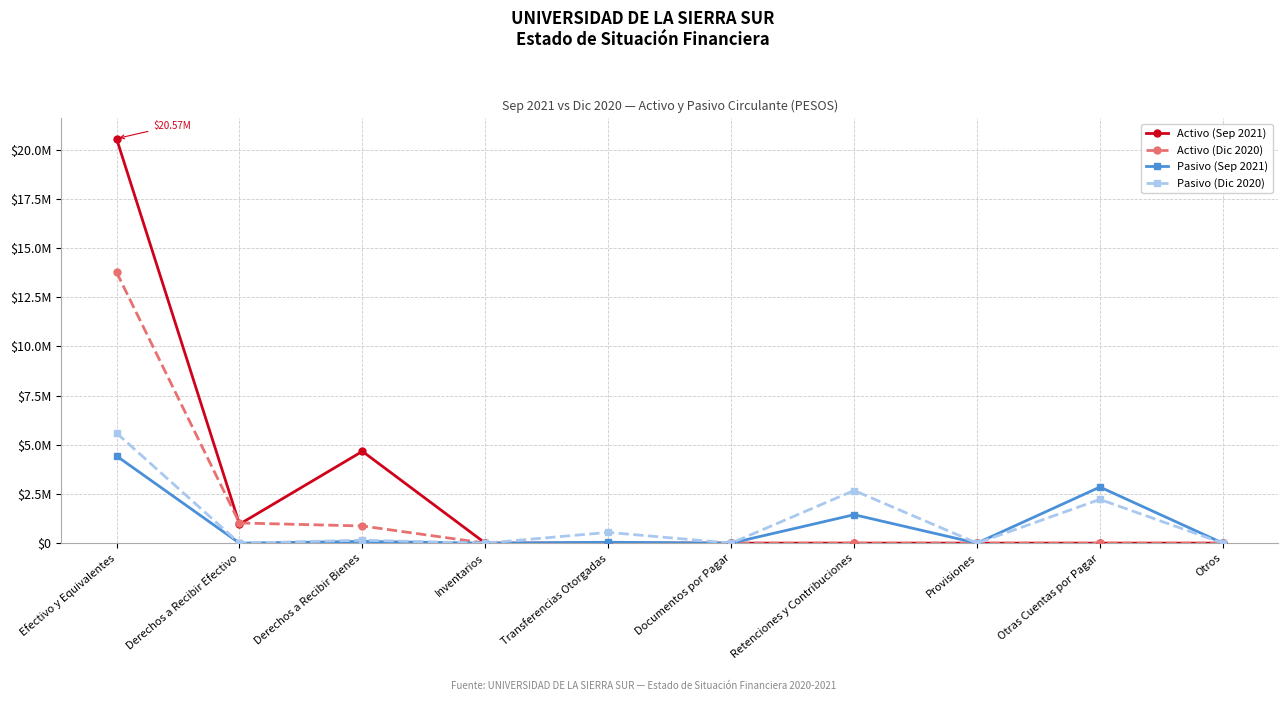

What is the spread (max minus min) of values at Derechos a Recibir Bienes?

4579614